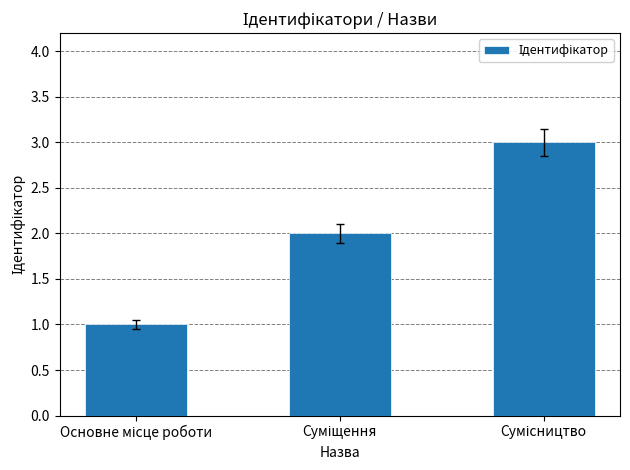

What is the average value?

2